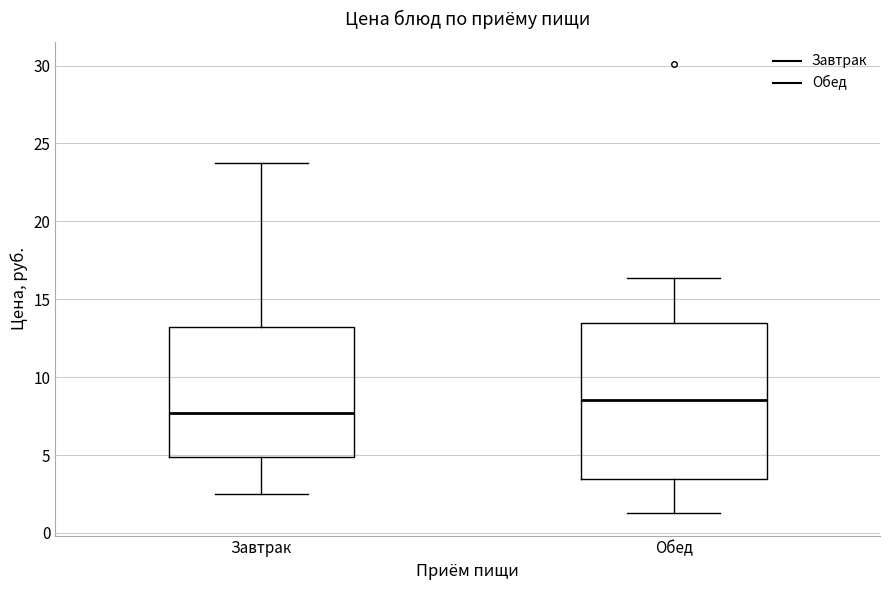

Which box has the highest median line?

Обед